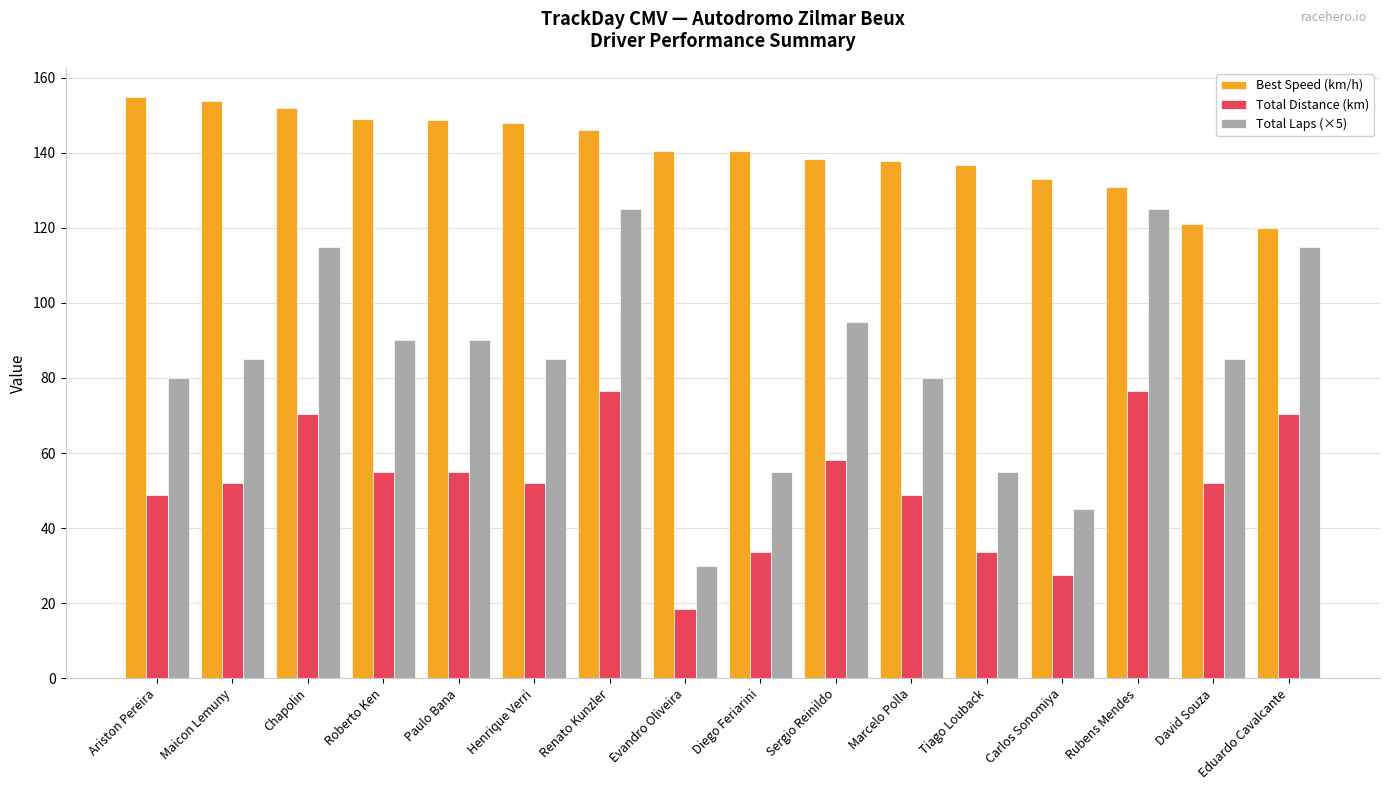

What is the difference between the maximum and second lowest values in the Total Laps (×5) series?

80.0